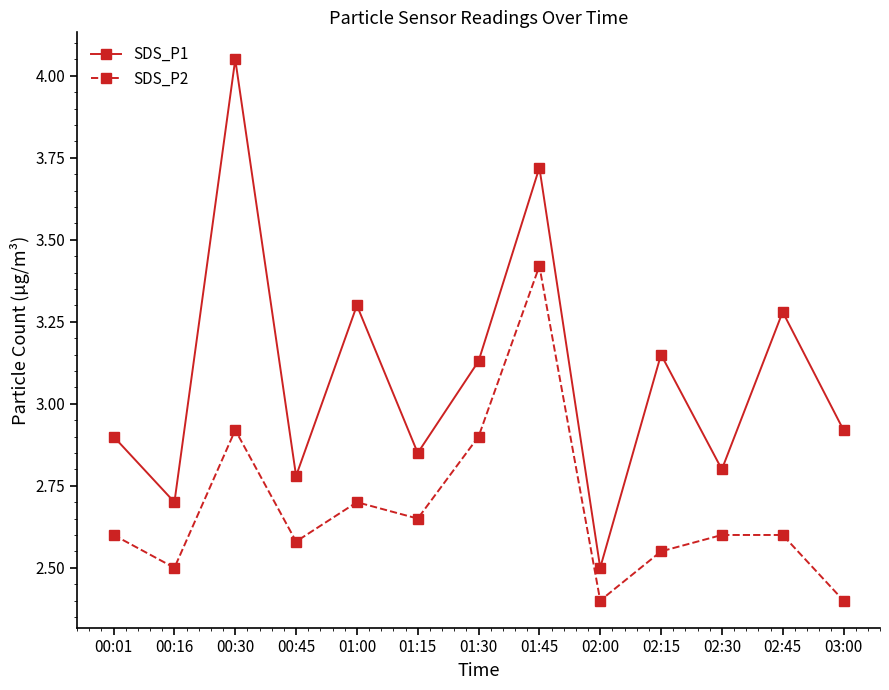

What is the sum of all SDS_P1 values?

40.1